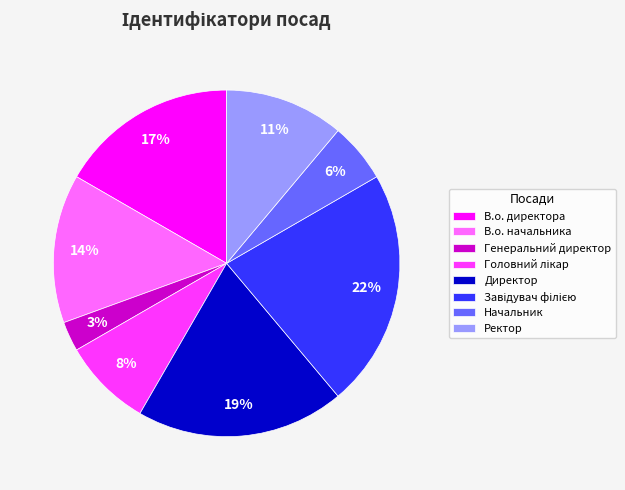

To the nearest percent, what is the average slice percentage?

12%